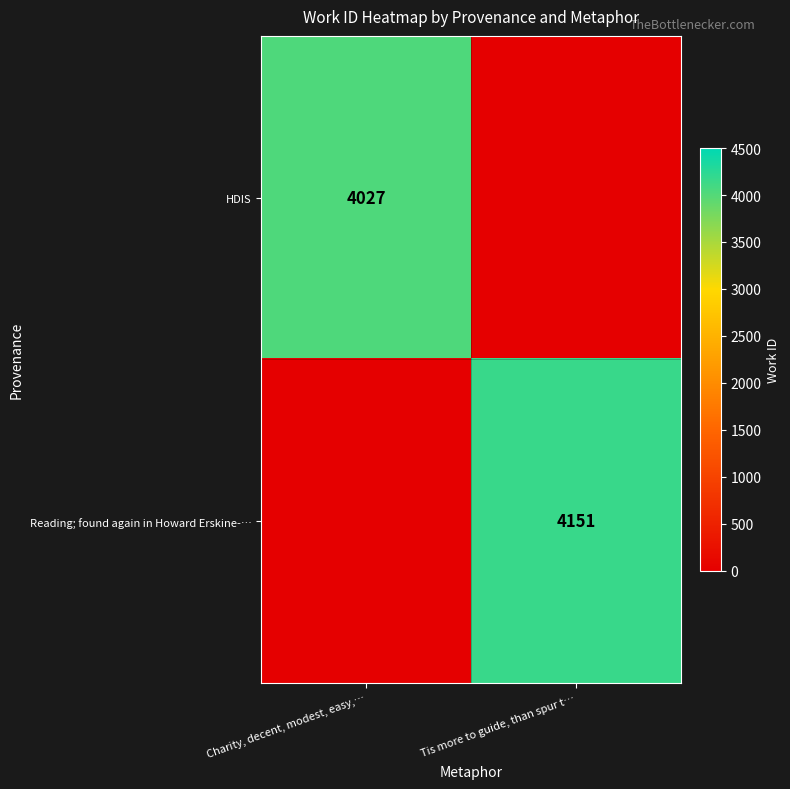

At how many categories does at least one series exceed 3150?

2